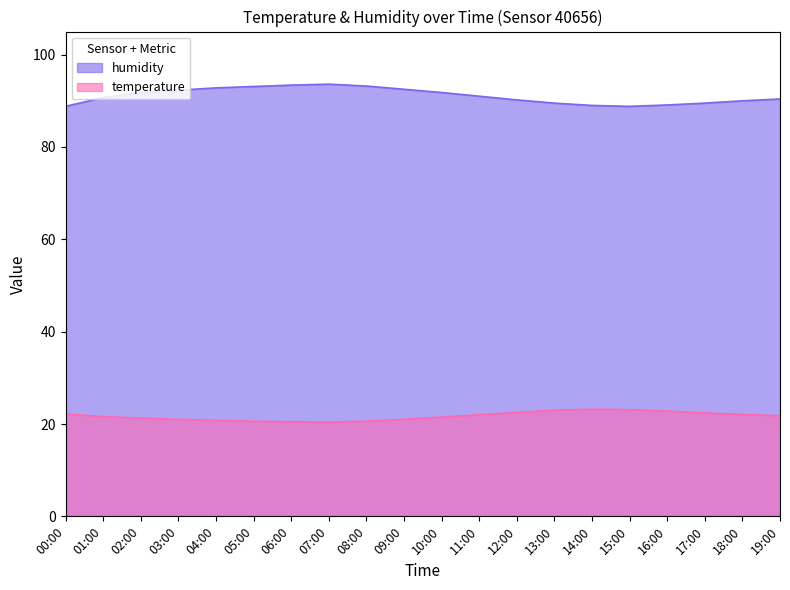

Which series has the largest range (max minus min)?

humidity